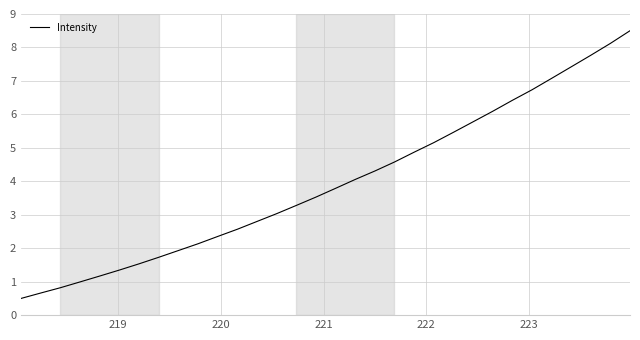

What is the greatest value displayed?

8.5